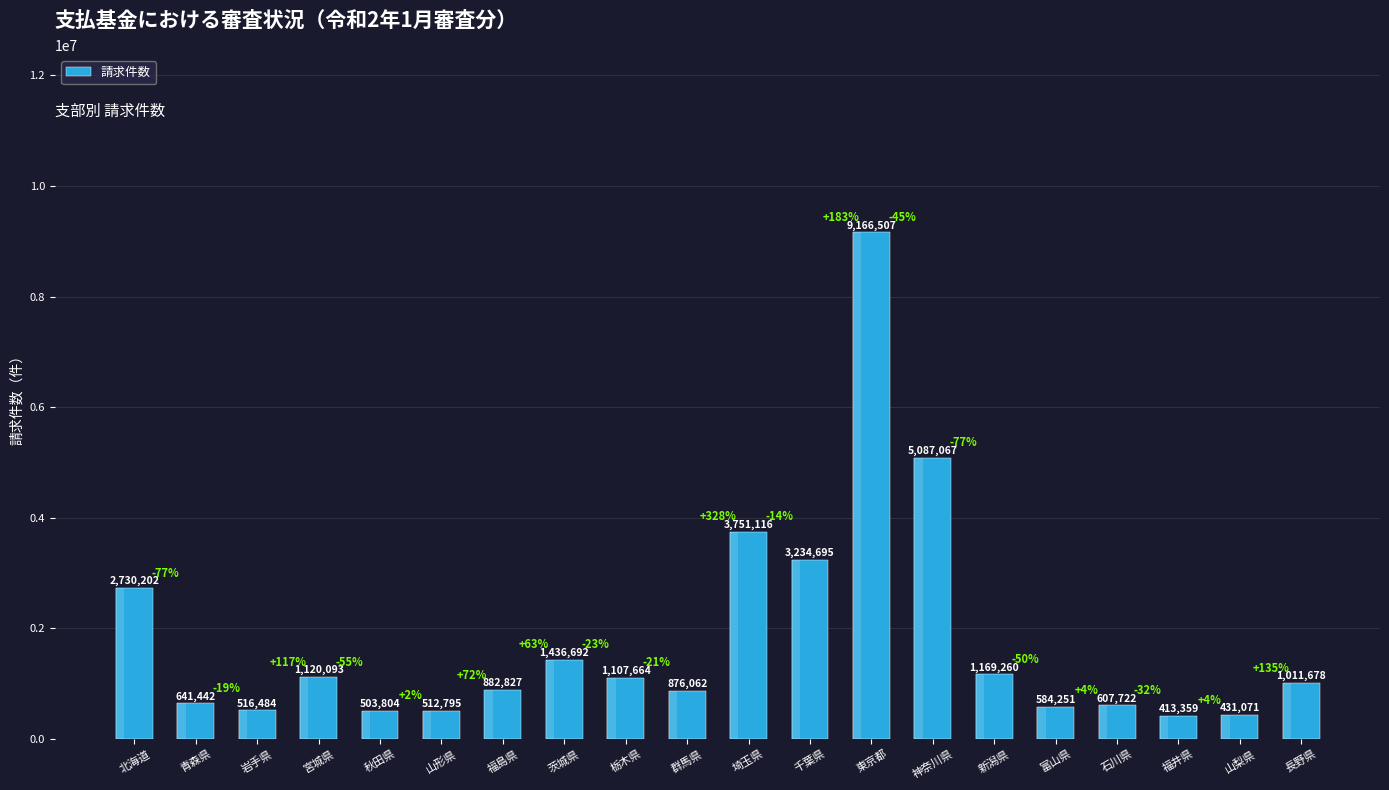

Rank the categories by value from lowest to highest.

福井県, 山梨県, 秋田県, 山形県, 岩手県, 富山県, 石川県, 青森県, 群馬県, 福島県, 長野県, 栃木県, 宮城県, 新潟県, 茨城県, 北海道, 千葉県, 埼玉県, 神奈川県, 東京都